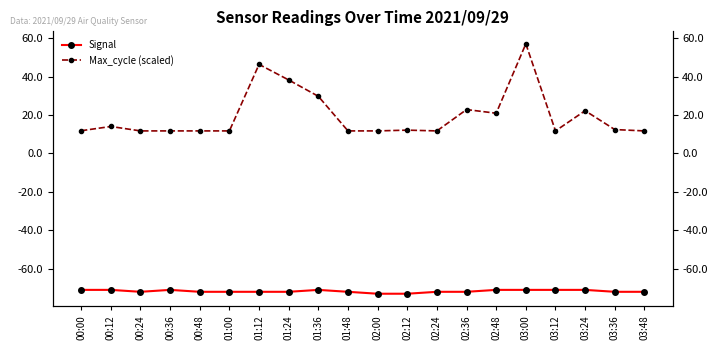

Reading left to right, transcribe all the data shown in this chart.

Signal: -71.0	-71.0	-72.0	-71.0	-72.0	-72.0	-72.0	-72.0	-71.0	-72.0	-73.0	-73.0	-72.0	-72.0	-71.0	-71.0	-71.0	-71.0	-72.0	-72.0
Max_cycle (scaled): 11.8	14.0	11.7	11.7	11.7	11.7	46.3	38.2	29.7	11.7	11.7	12.1	11.7	22.8	20.9	57.0	11.7	22.2	12.4	11.7